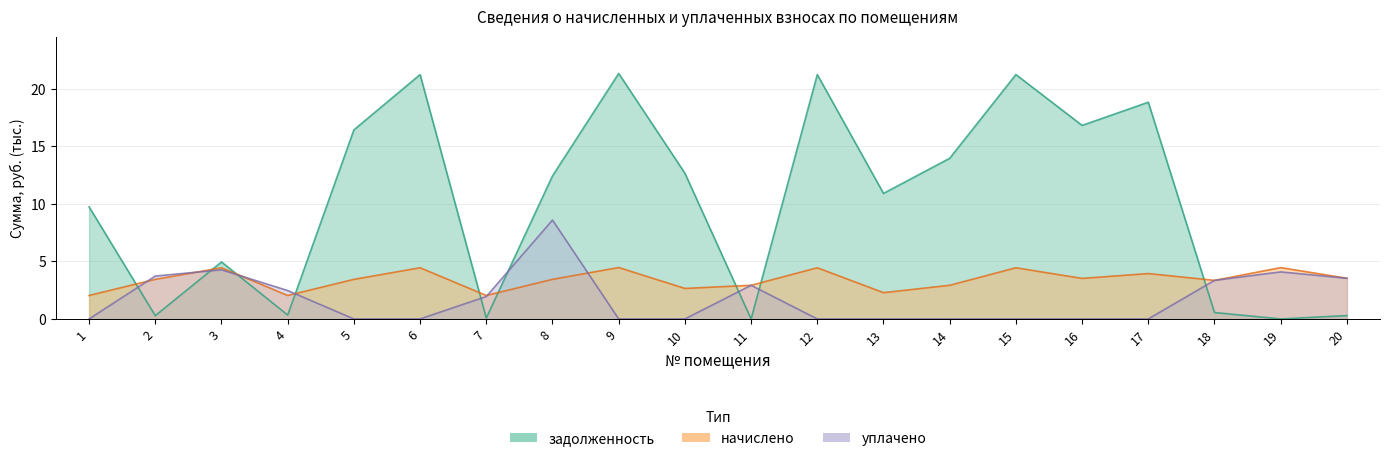

What is the value of the начислено point at the 16th from the left?

3.5